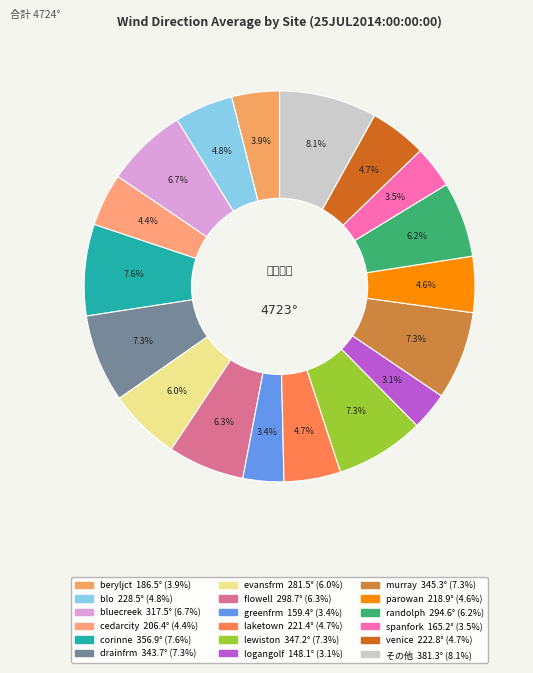

What is the largest slice in the pie chart?

corinne